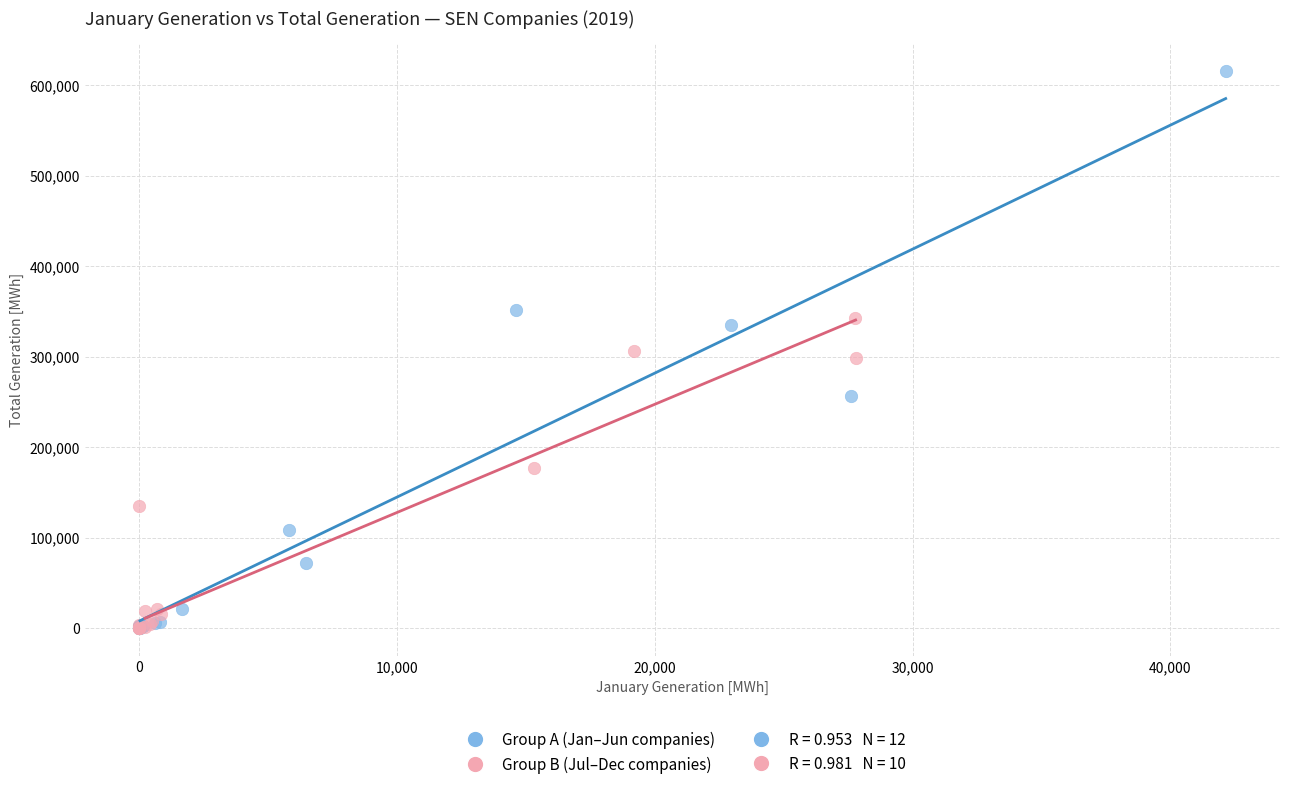

Which series has the largest Y range (max minus min)?

Group A (Jan–Jun companies)